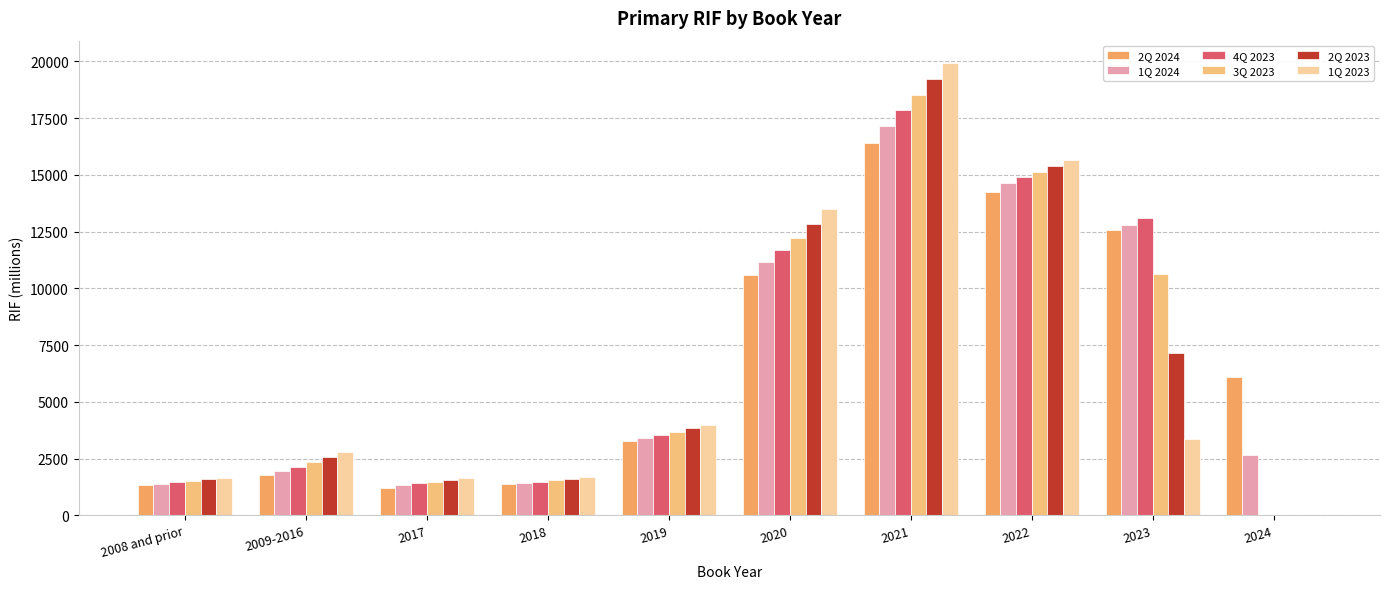

Is the value of 1Q 2024 at 2022 greater than the value of 2Q 2023 at 2024?

Yes